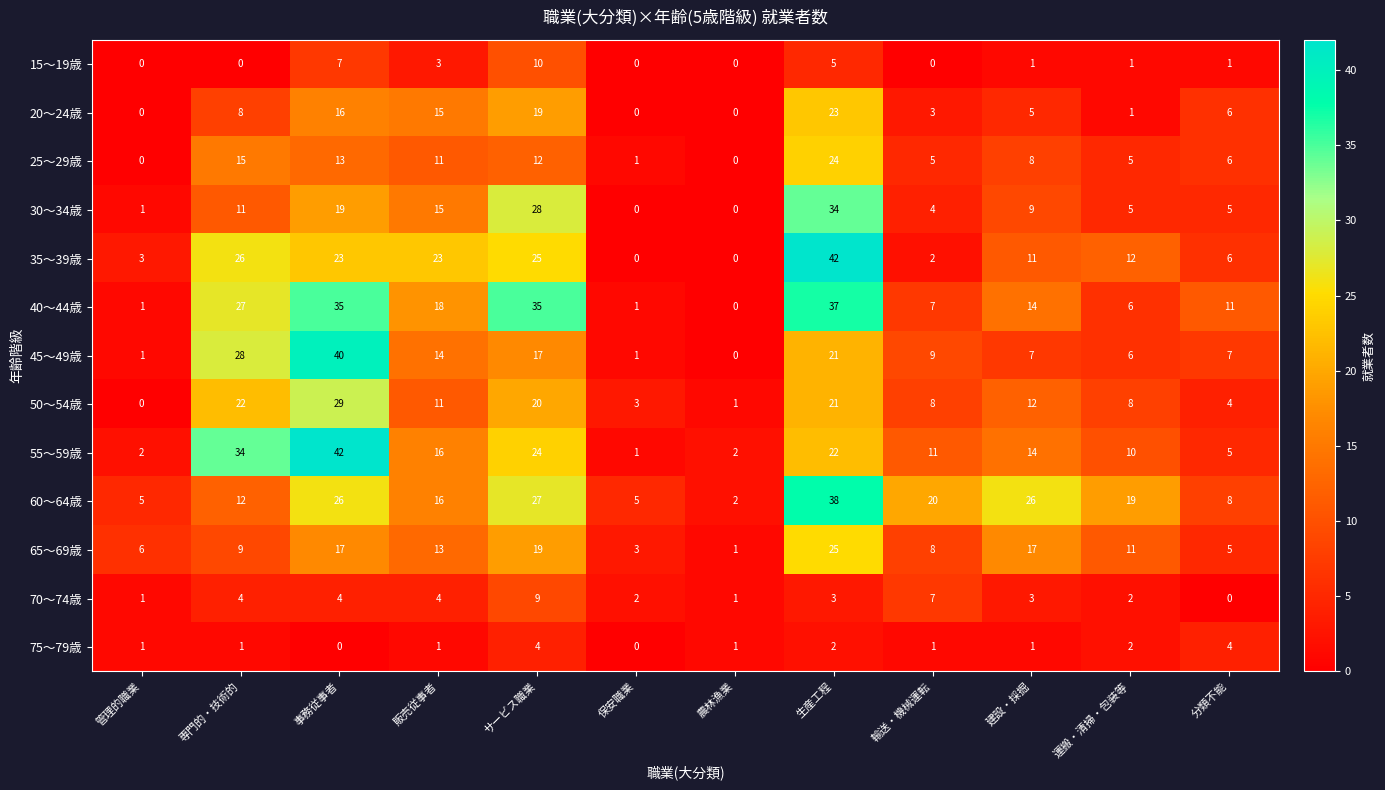

The 20～24歳 series shows 16 at 事務従事者. True or false?

True